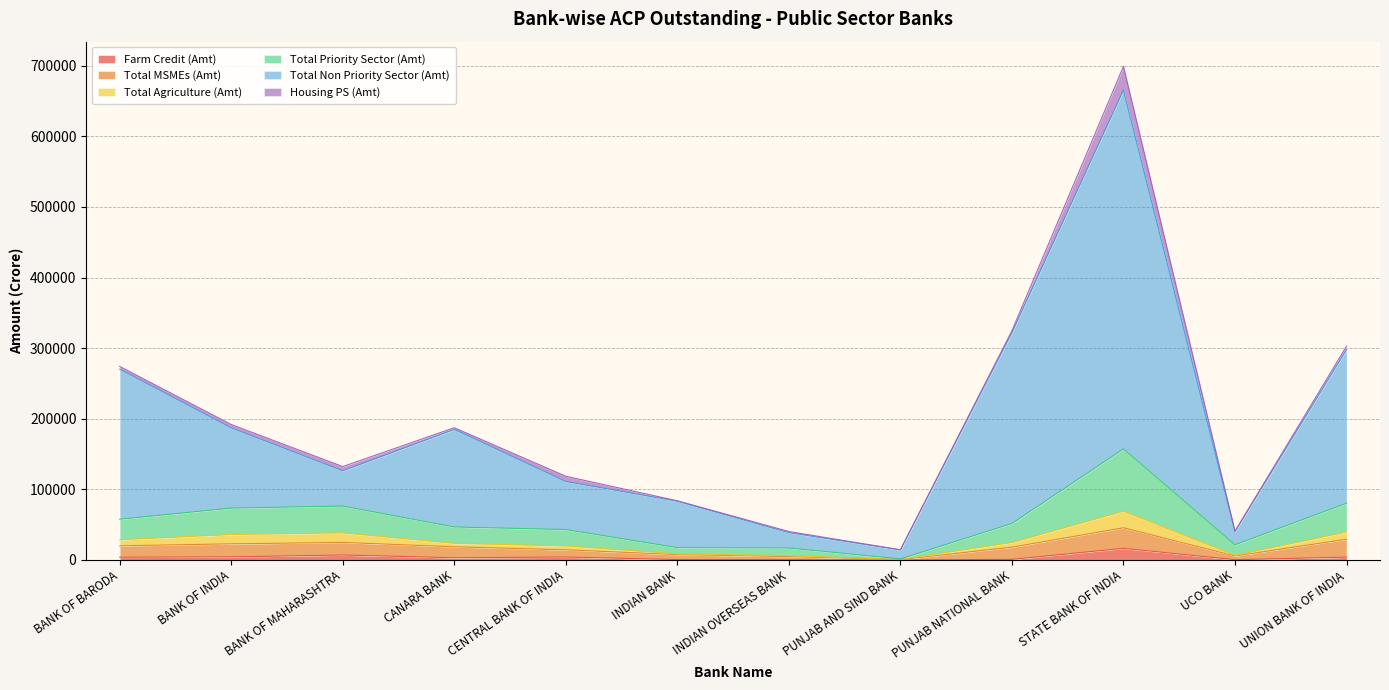

What is the highest value of the Farm Credit (Amt) series?

16504.2